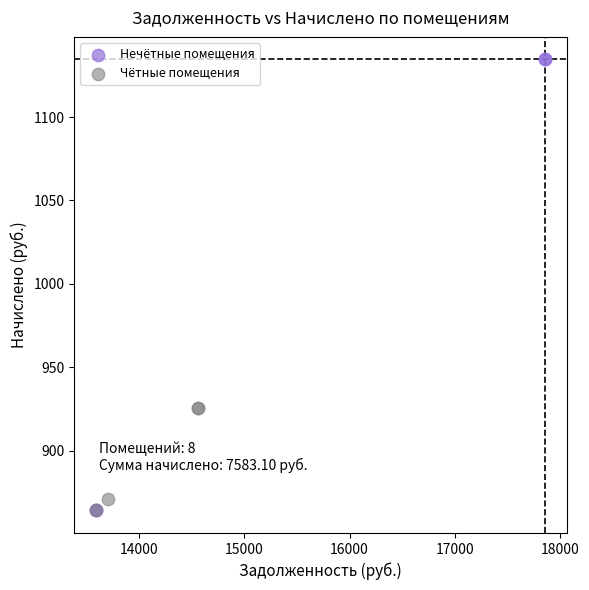

Which series contains the highest Y value?

Нечётные помещения